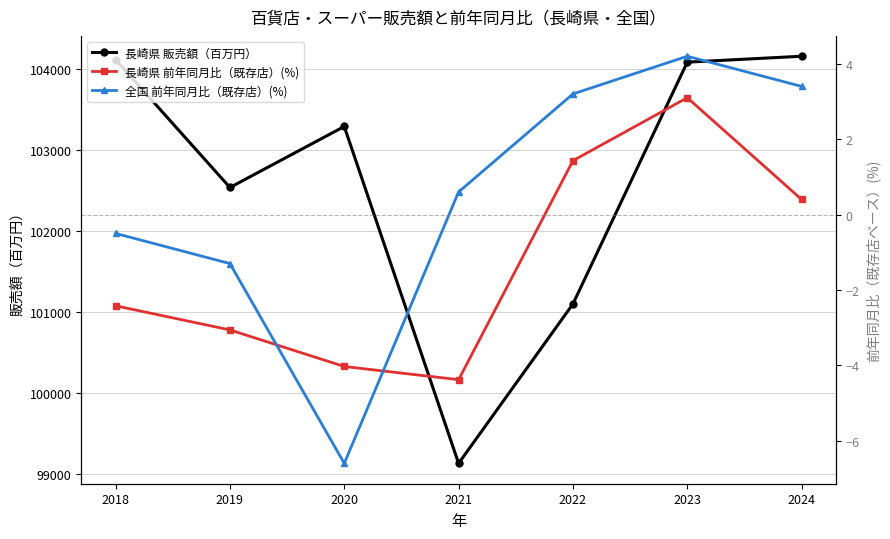

Which label corresponds to the largest value in the chart?

2024